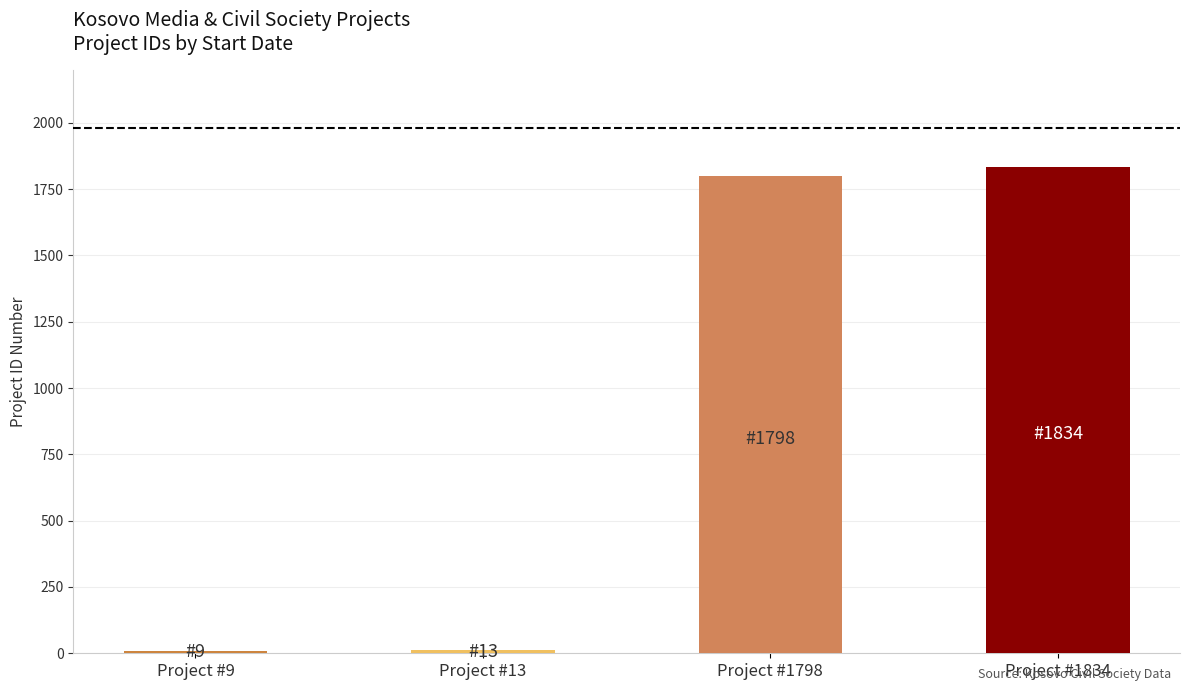

Reading right to left, transcribe all the data shown in this chart.

1834	1798	13	9